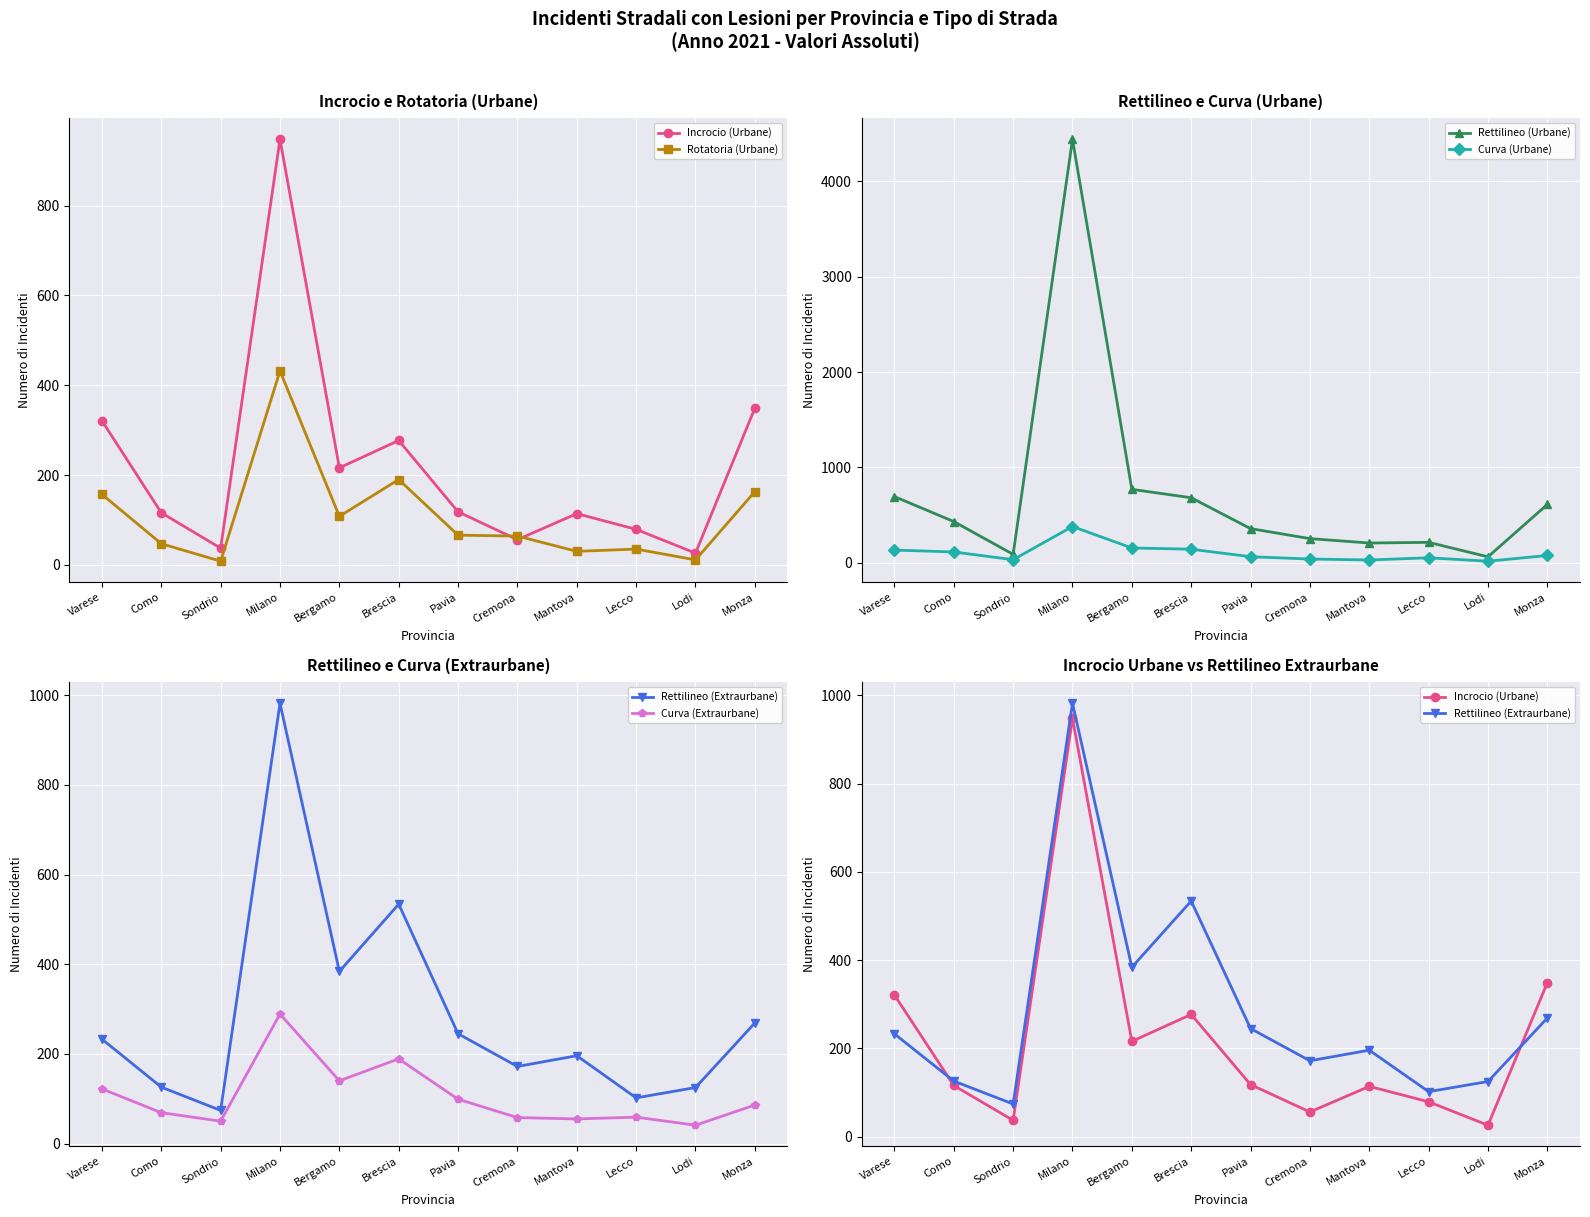

Reading left to right, what are all the values shown in this chart?

Incrocio (Urbane): 321	116	37	948	216	277	118	56	114	79	26	349
Rotatoria (Urbane): 157	47	8	432	108	190	66	64	30	35	11	163
Rettilineo (Urbane): 694	432	88	4443	770	682	358	253	207	214	62	612
Curva (Urbane): 133	113	32	380	155	142	63	39	29	52	16	76
Rettilineo (Extraurbane): 233	126	74	982	384	534	245	172	196	102	125	269
Curva (Extraurbane): 122	69	50	289	140	189	99	58	55	59	41	86